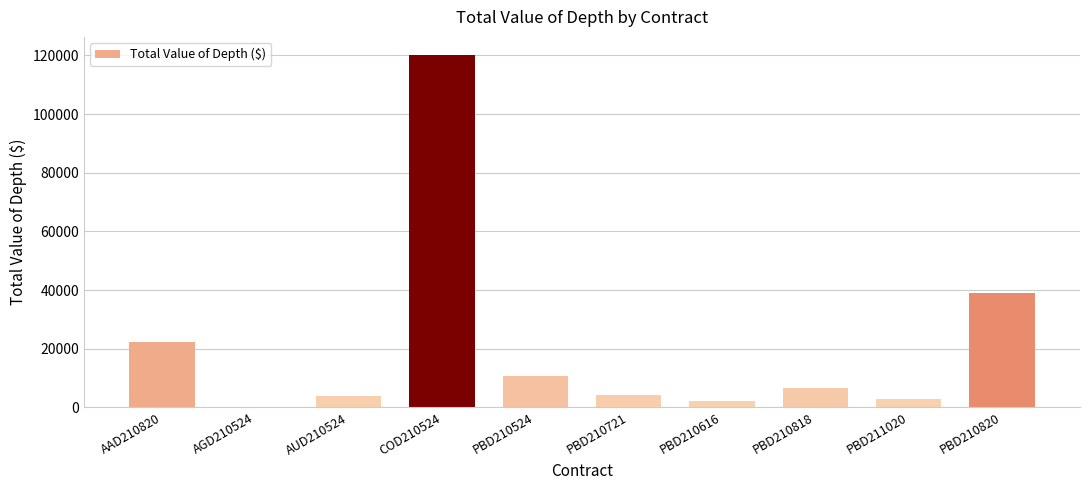

What is the sum of the values at AUD210524 and PBD211020?

6503.3